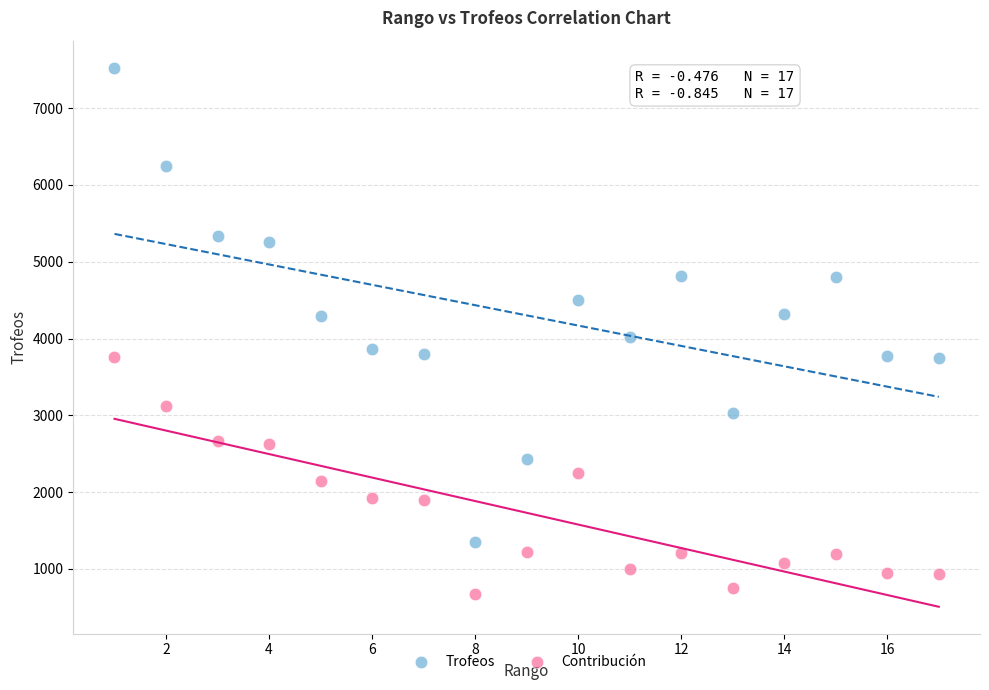

Which series has the largest Y range (max minus min)?

Trofeos